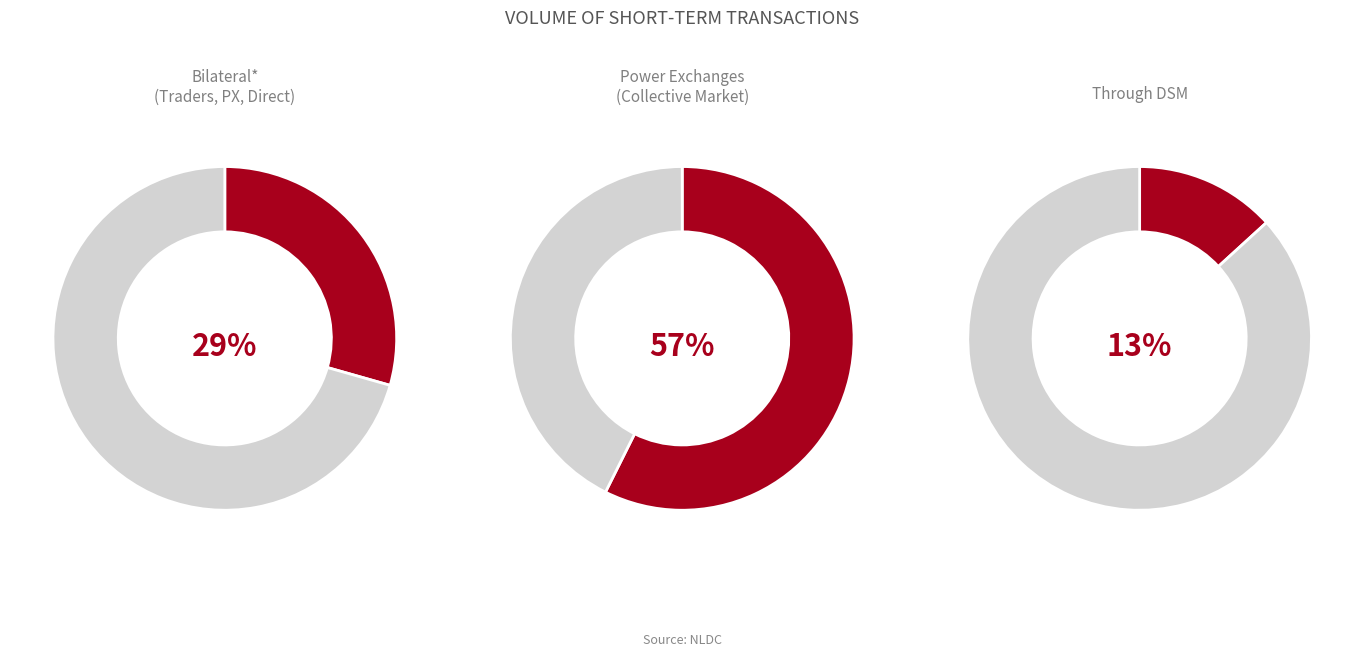

Count the number of slices in the pie.

3